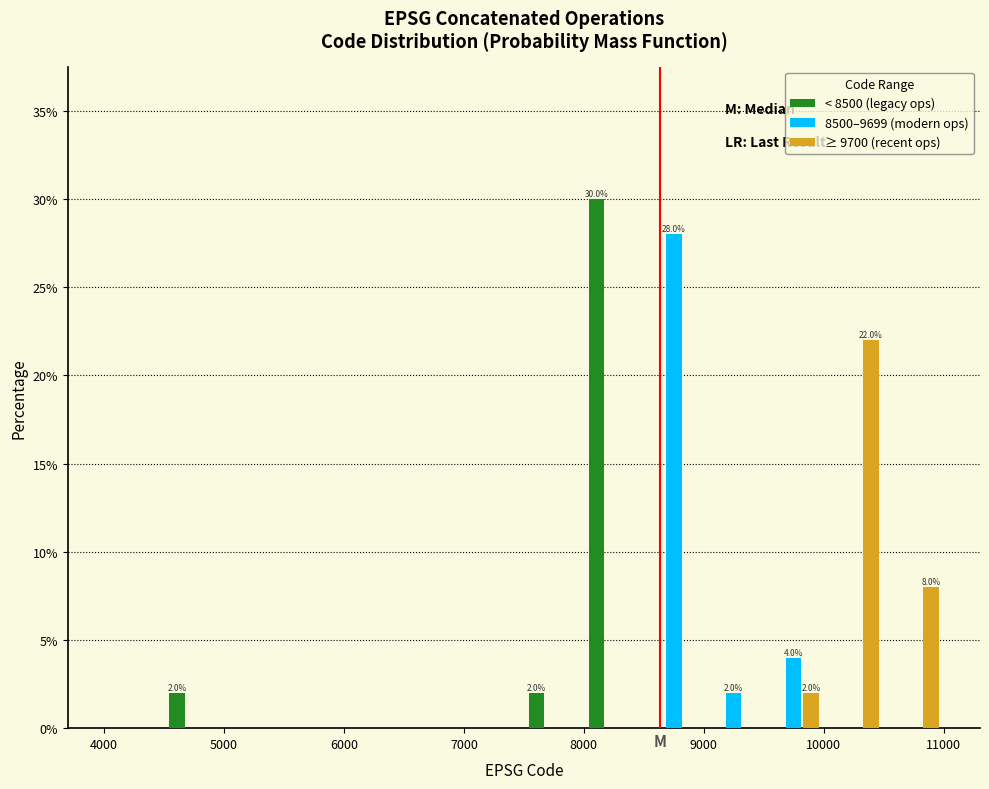

In the < 8500 (legacy ops) series, which range on the x-axis has the tallest bar?

8000 to 8500